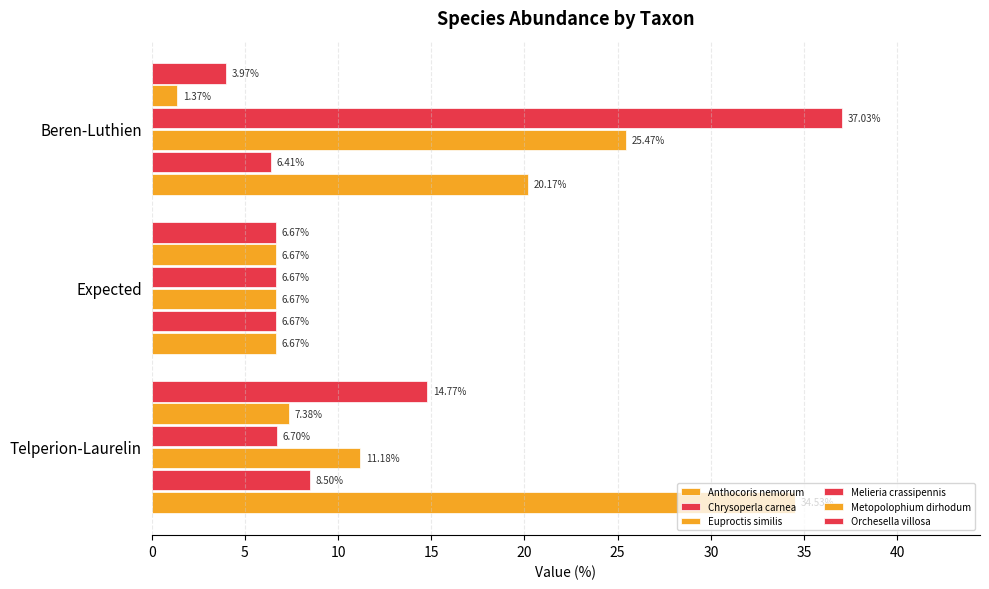

What is the smallest value displayed?

1.4